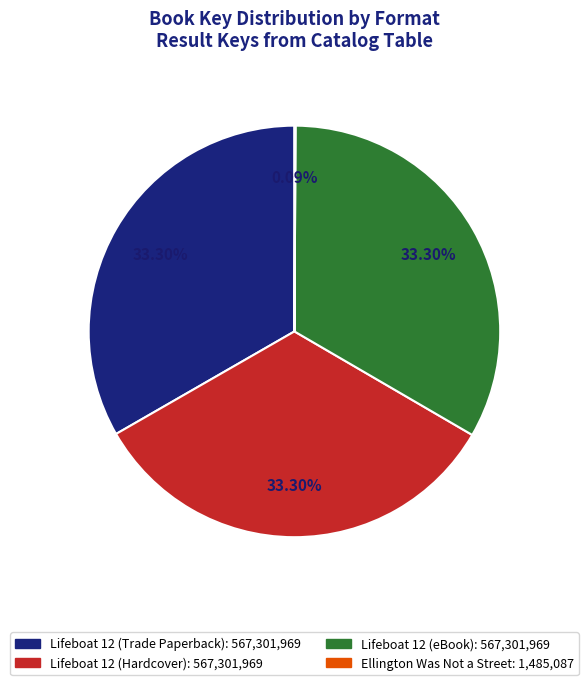

What percentage is the Lifeboat 12 (Trade Paperback) slice, to the nearest percent?

33%